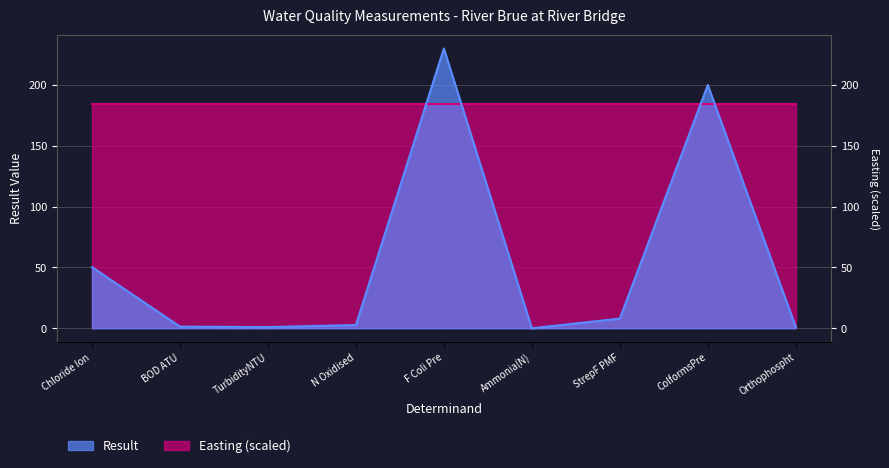

Is it true that the value at N Oxidised is 1.3?

False